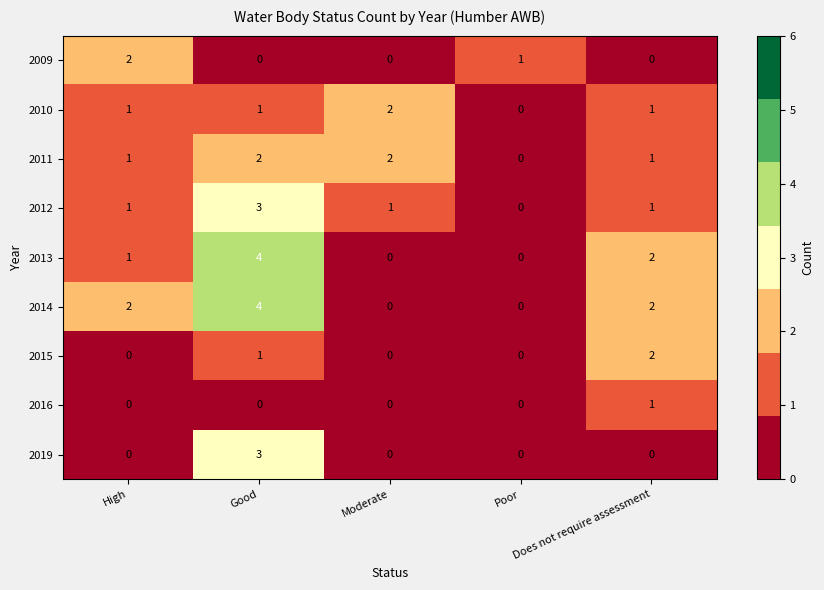

What is the sum of all 2010 values?

5